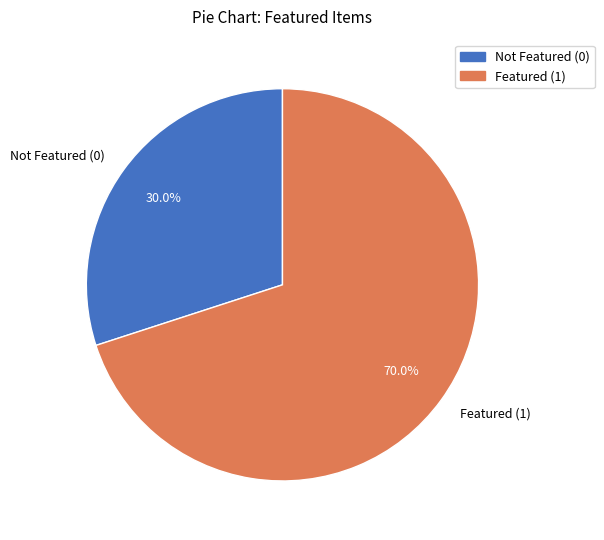

Which category accounts for the majority?

Featured (1)